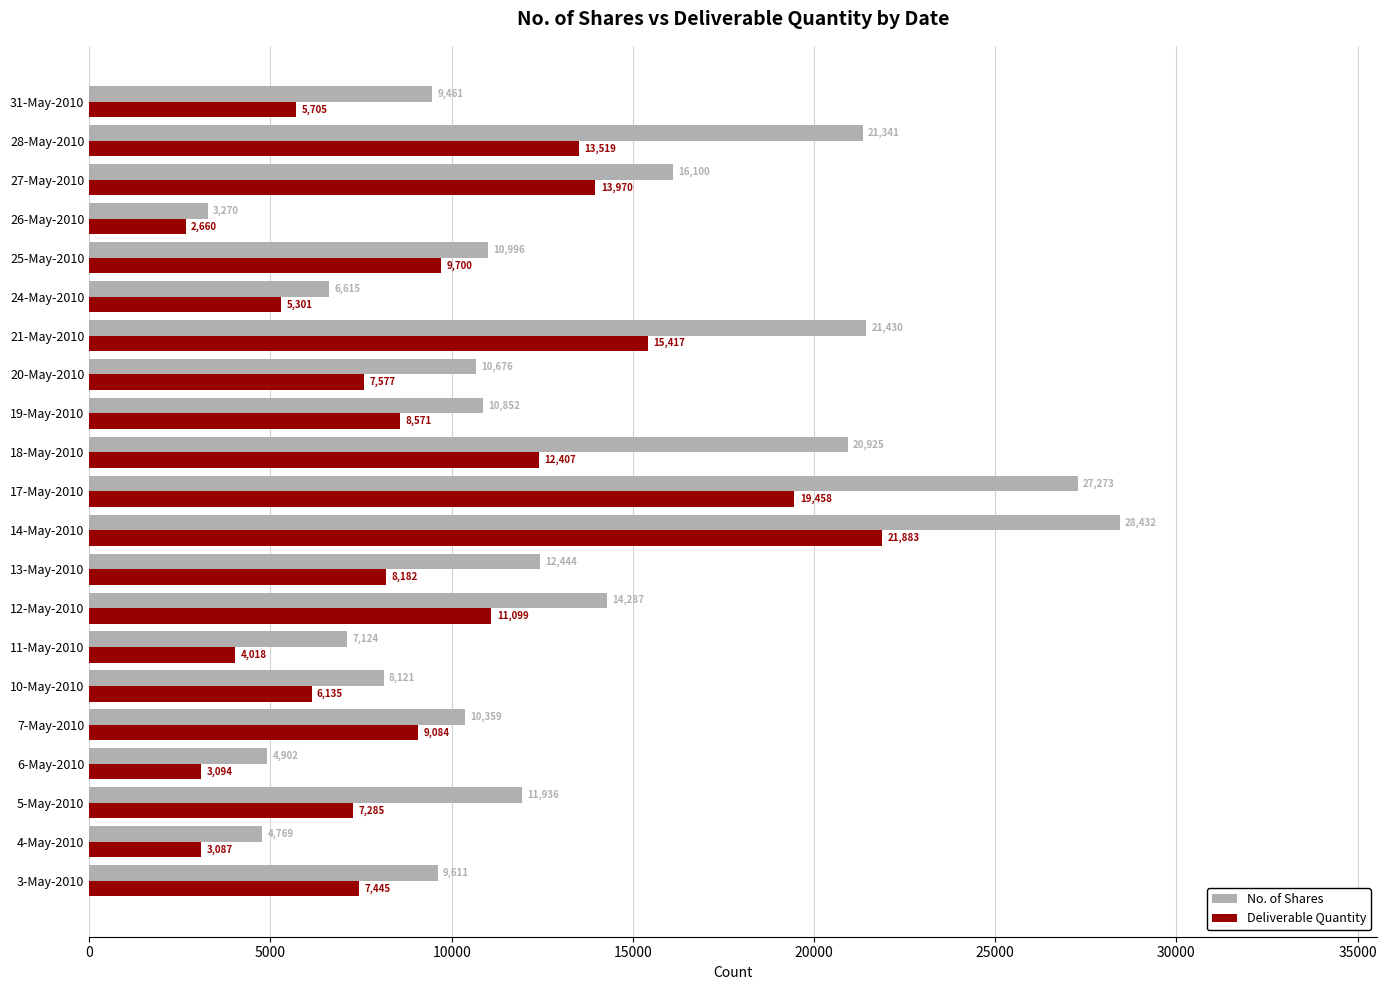

What is the average value of the No. of Shares series?

12901